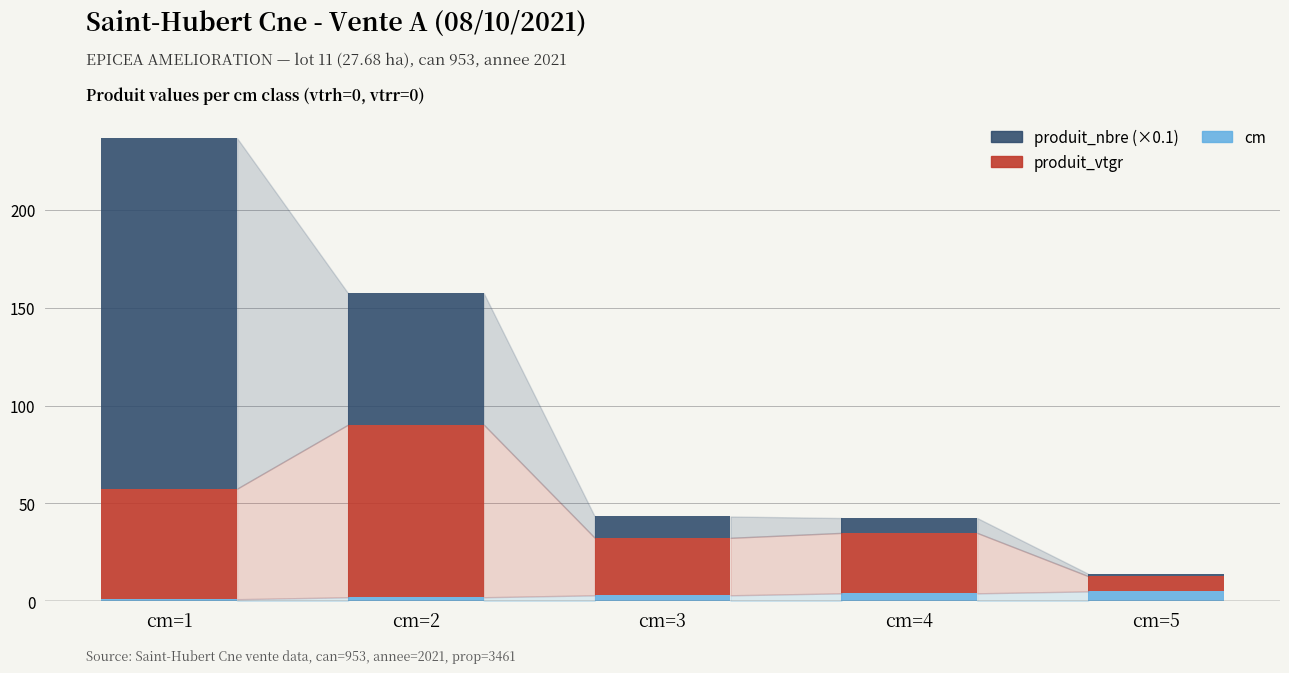

Between cm=4 and cm=5, which series saw the biggest shift?

produit_vtgr